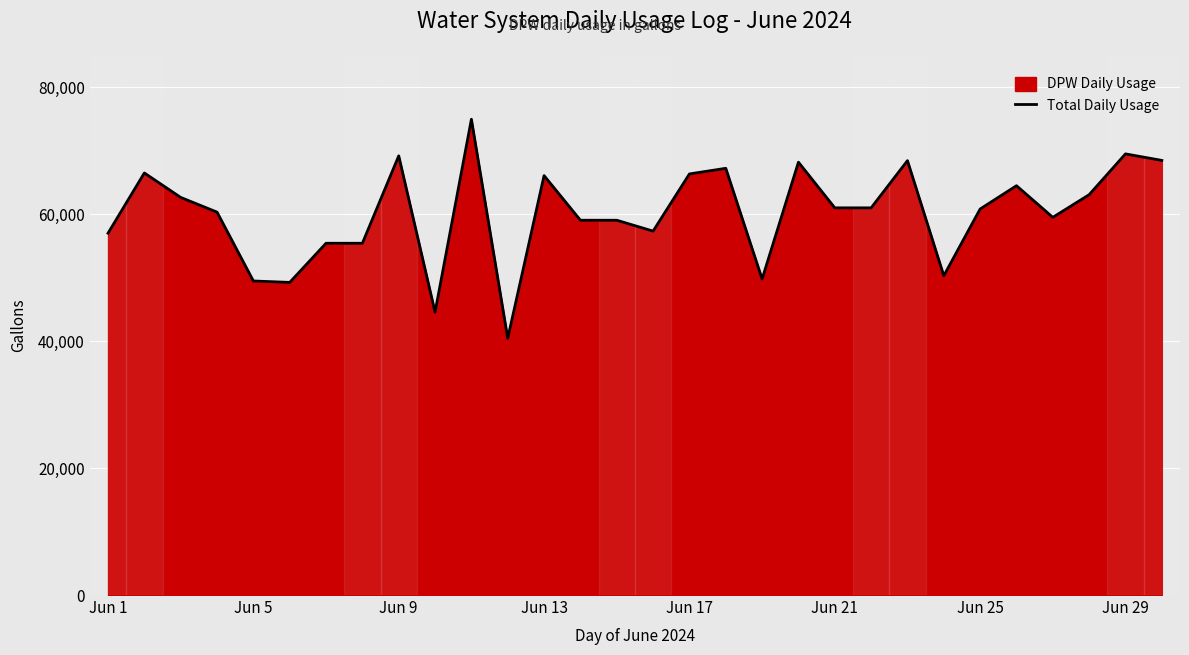

What is the greatest value displayed?

74998